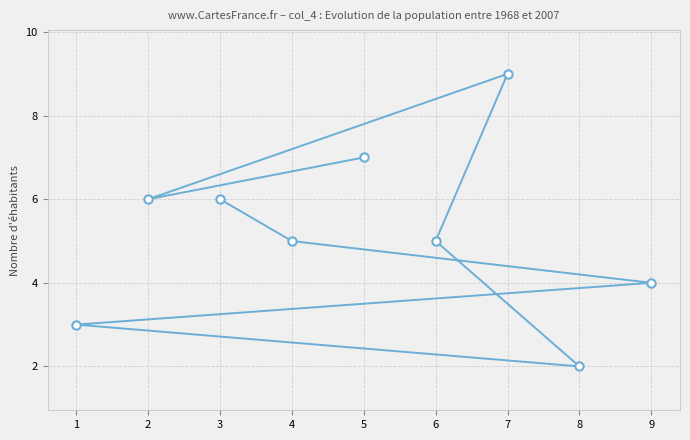

Is it true that the value at 8 is 2?

True